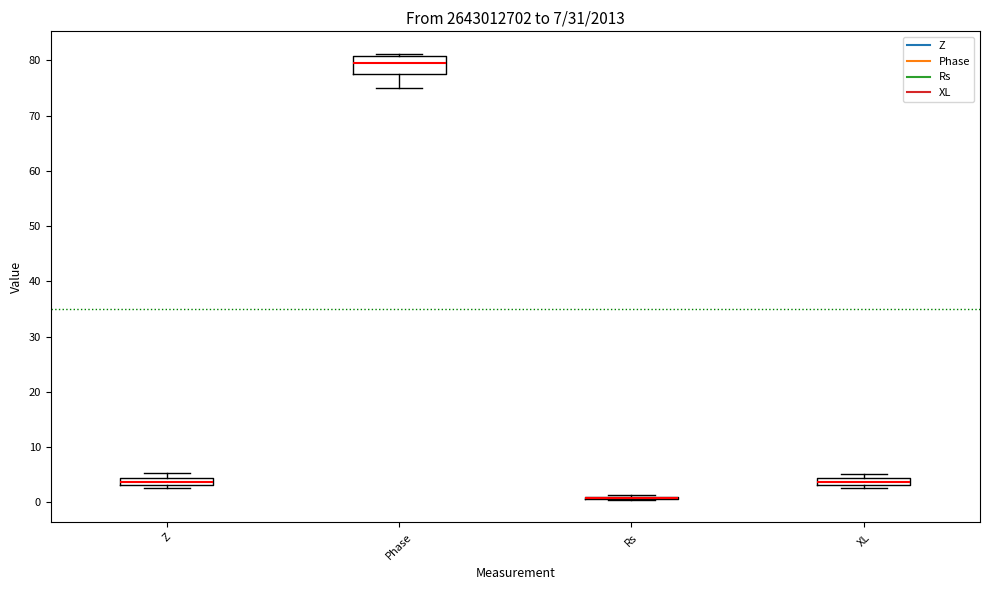

Which box is the tallest, from its lower edge to its upper edge?

Phase